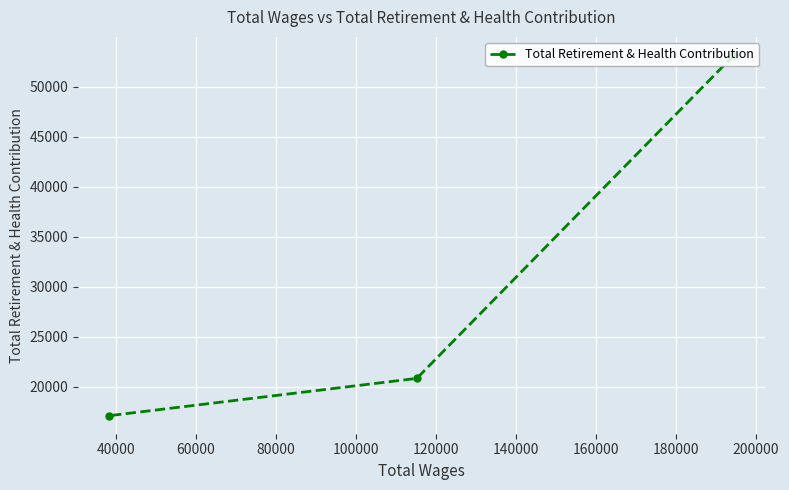

What is the average value?

30382